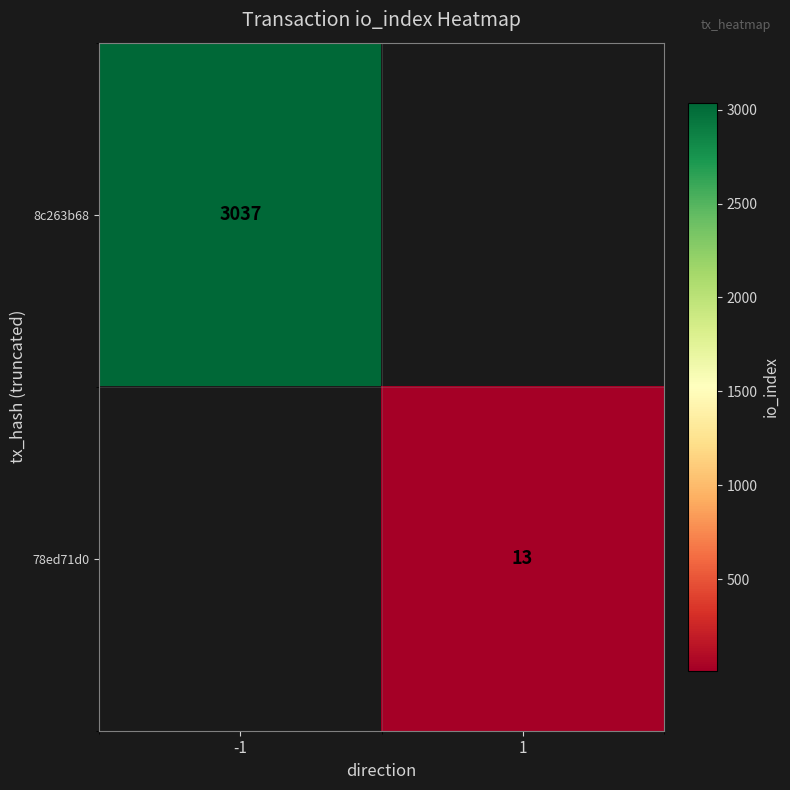

The value of 78ed71d0 at 1 is 21. True or false?

False